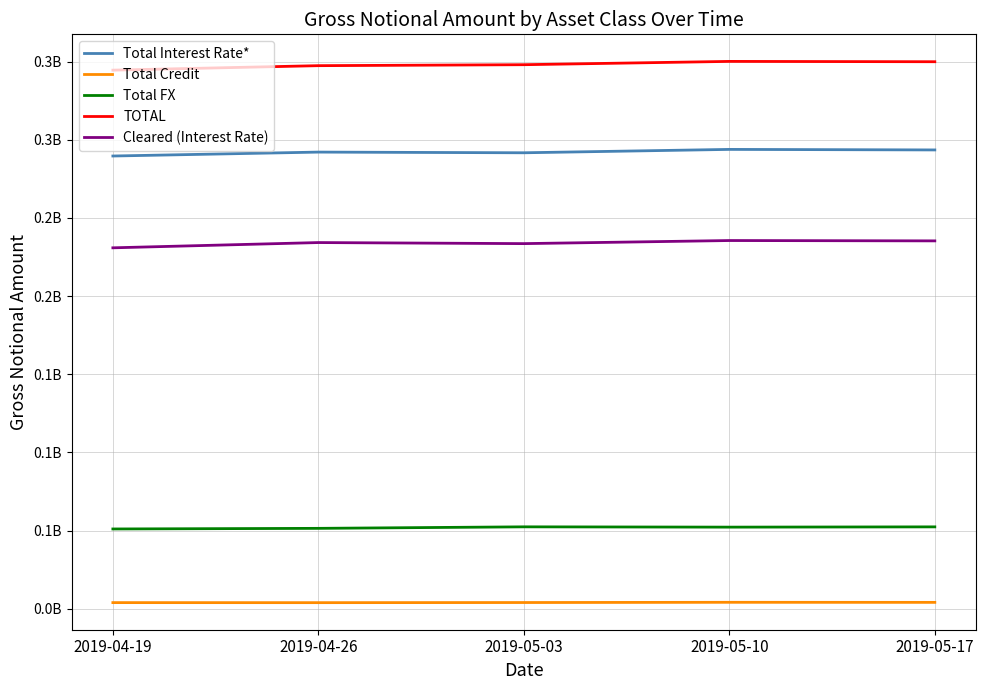

Is this an area chart (filled region under the line)?

No